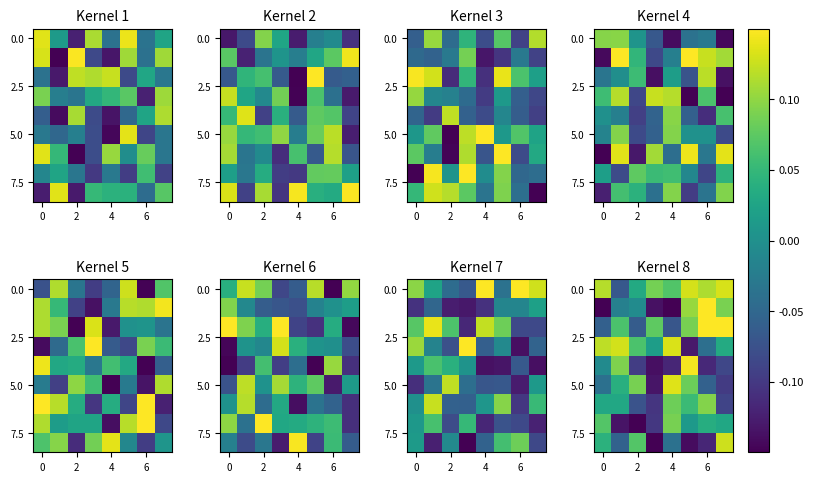

Which category has the highest value across all series?

6